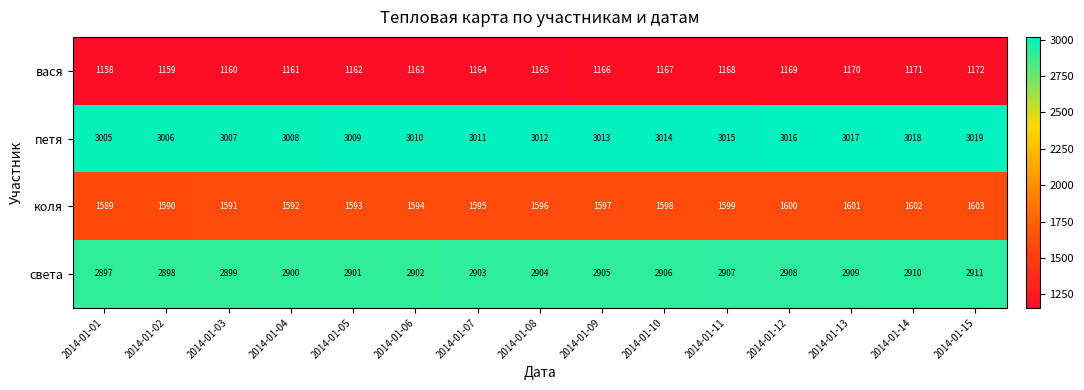

At 2014-01-06, list the series in order from smallest to largest.

вася, коля, света, петя